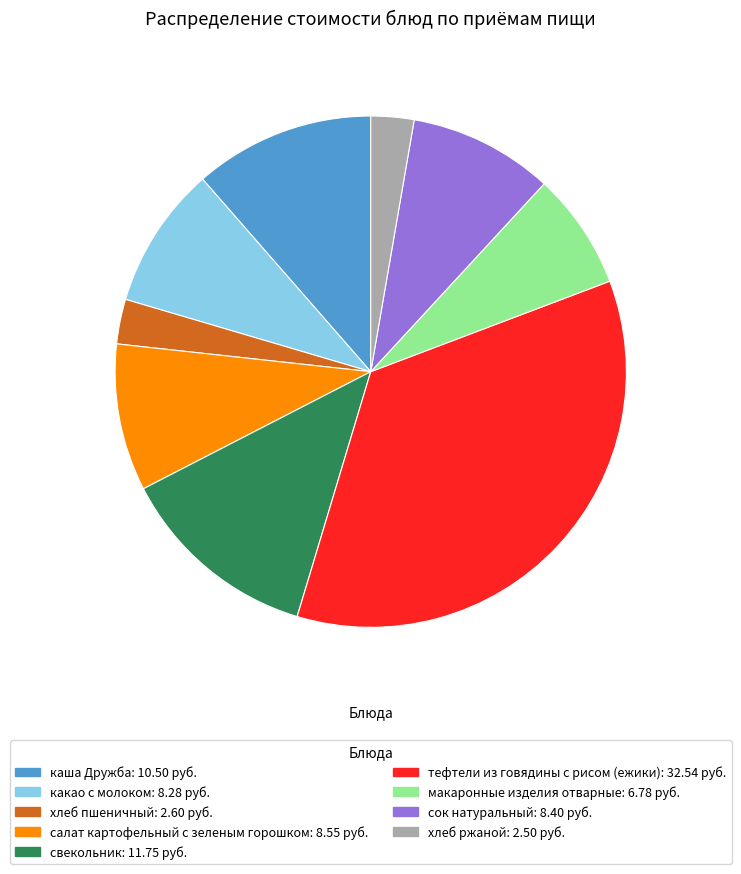

Is there any slice that represents more than half of the pie?

No